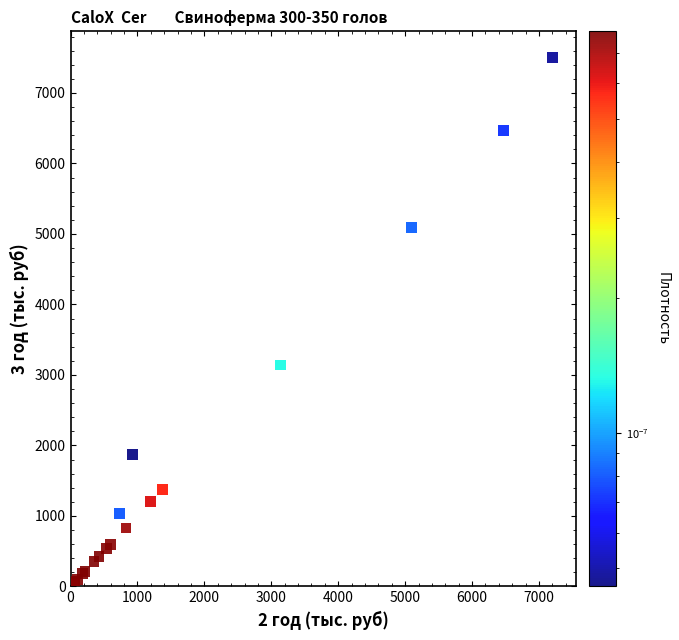

What Y value in the scatter plot is closest to 3754?

3142.0